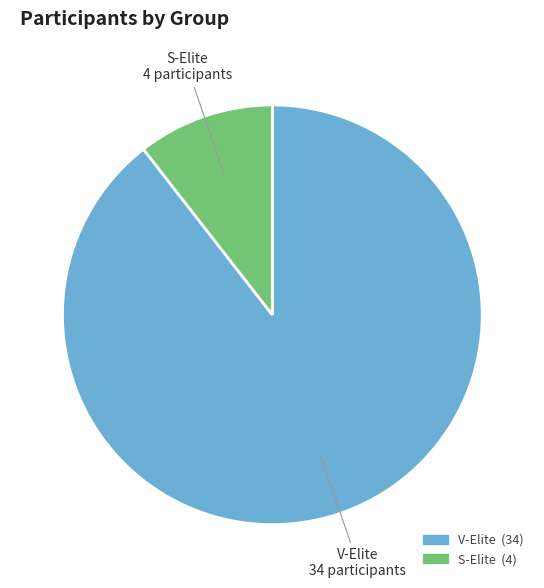

Does any single category account for the majority?

Yes